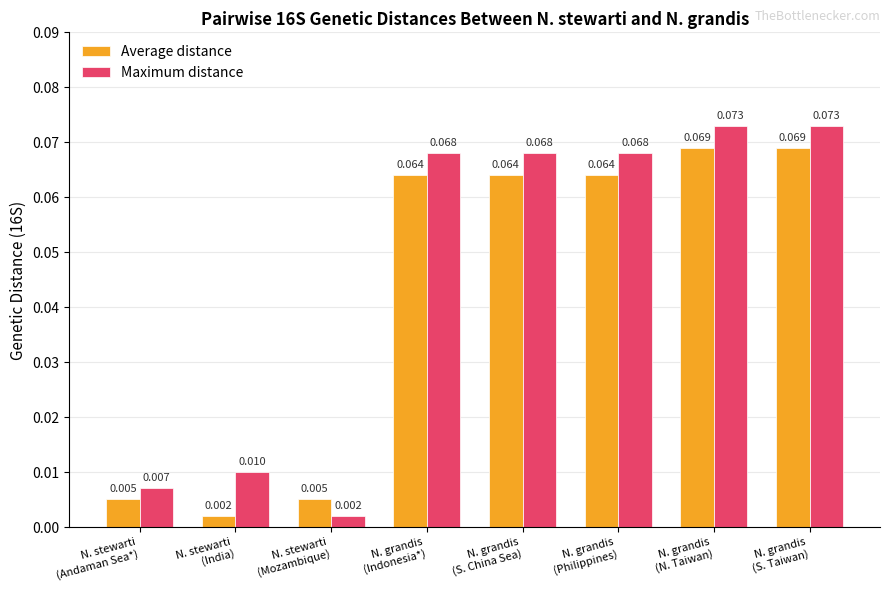

How many distinct data groups are displayed?

2